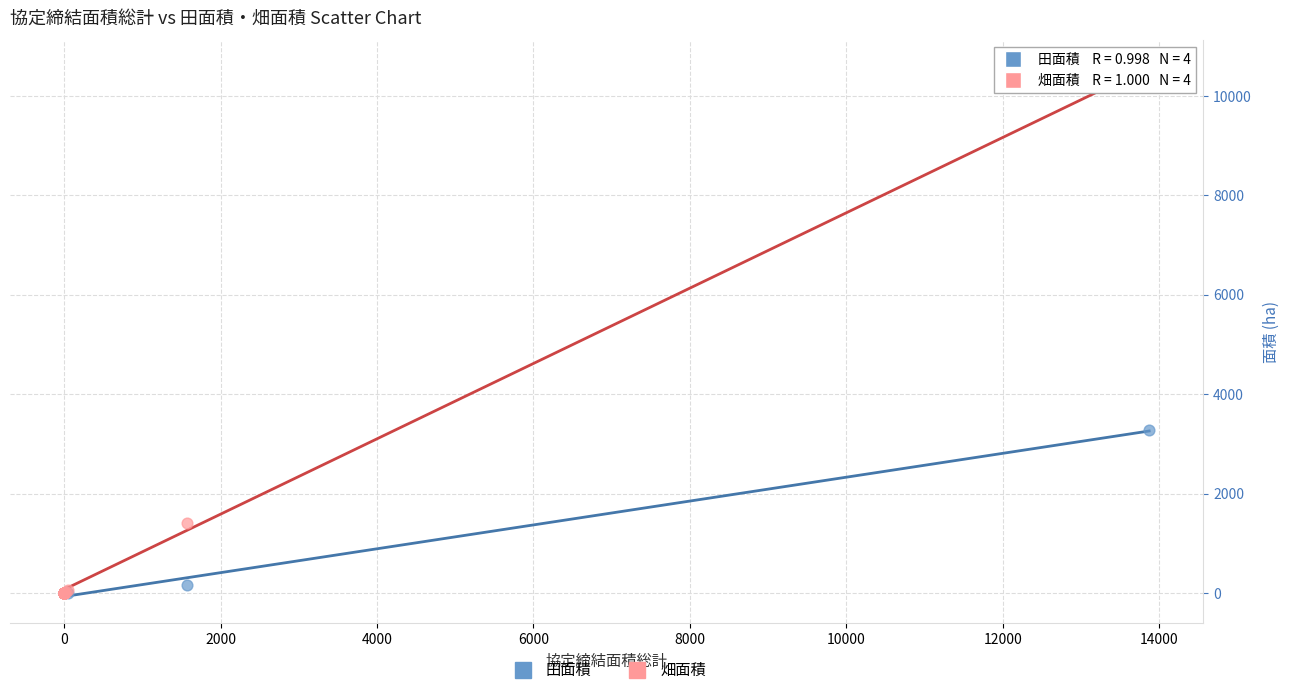

Which series has the largest Y range (max minus min)?

畑面積